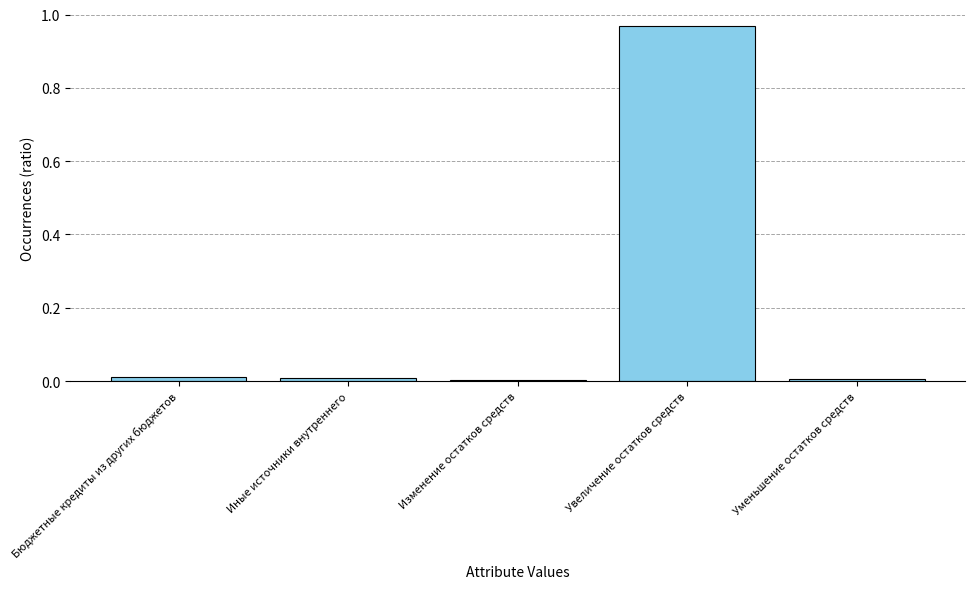

Between Бюджетные кредиты из других бюджетов and Увеличение остатков средств, which is larger?

Увеличение остатков средств